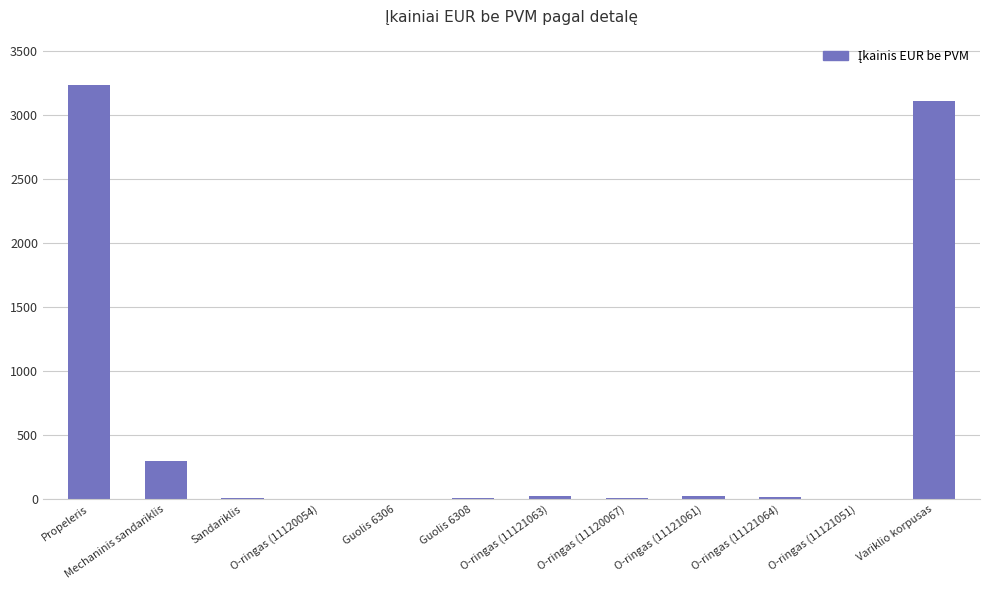

Where is the data nearest to the value 1621?

Mechaninis sandariklis